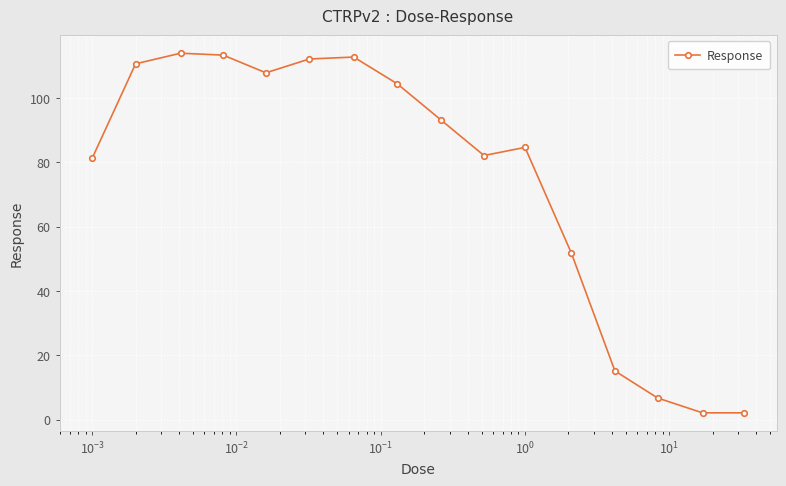

True or false: the data has more than 0 interior local peaks.

True